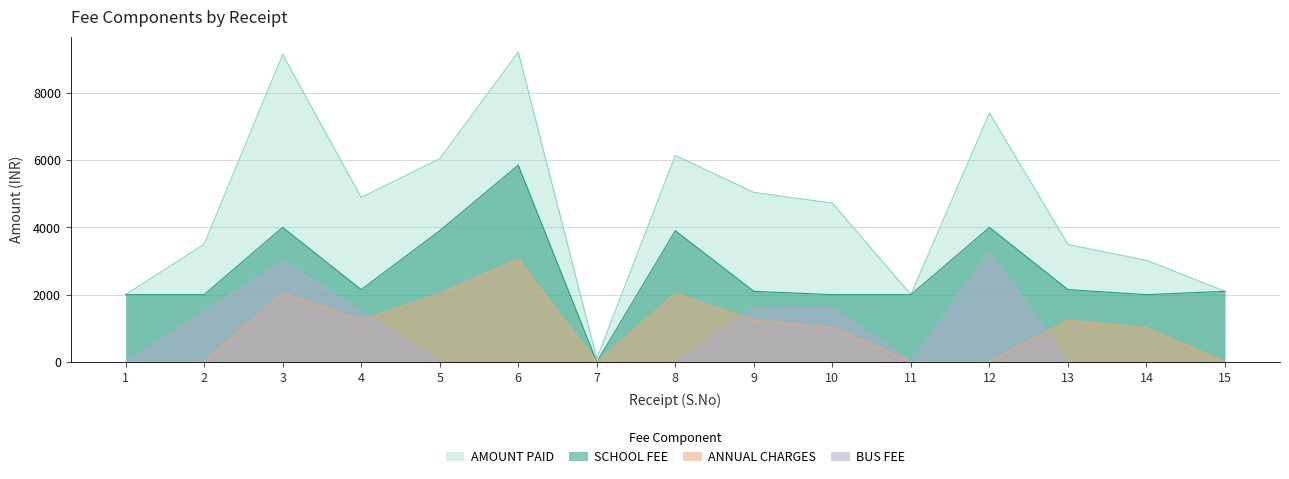

Which series has the largest total across all categories?

AMOUNT PAID